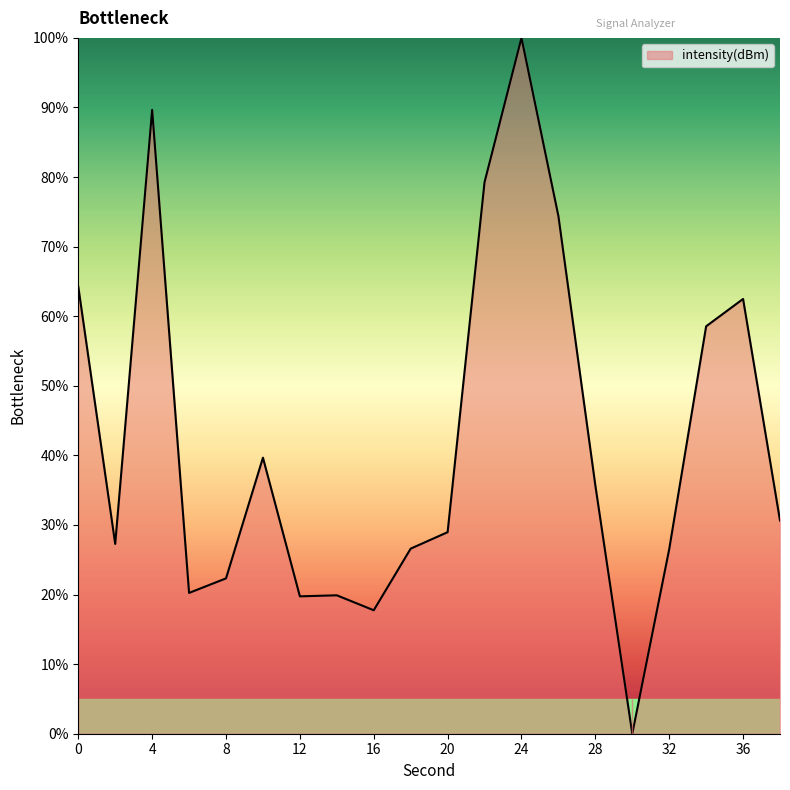

What is the difference between the maximum and minimum values?

100.0